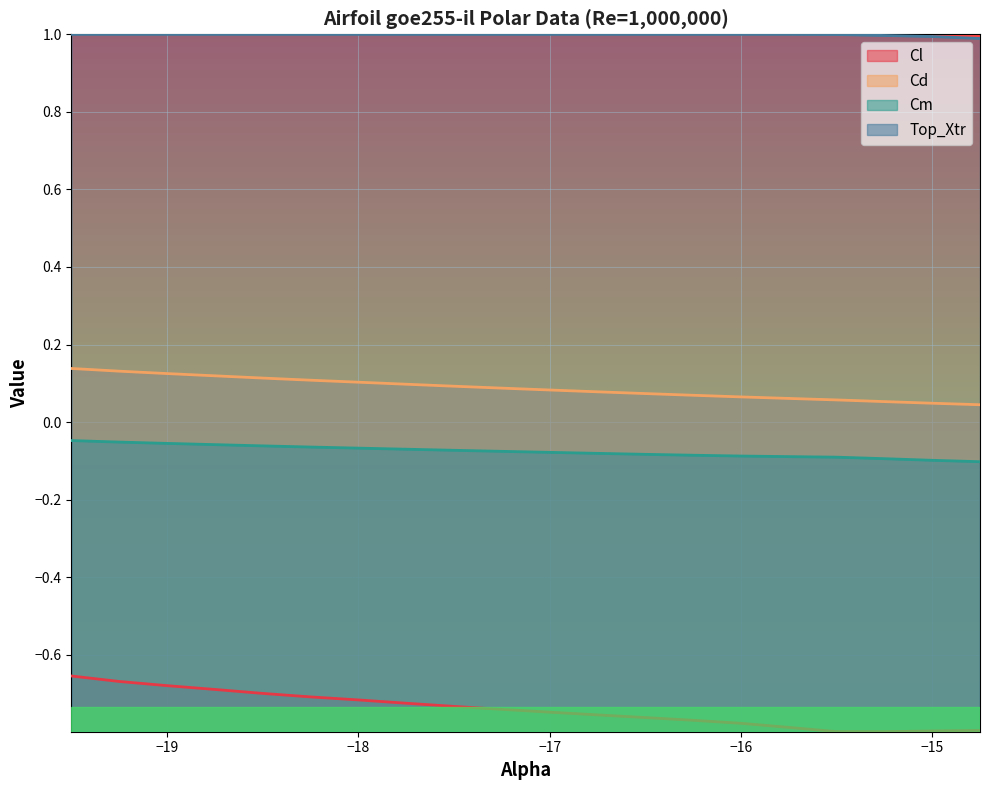

Which series has the largest total across all categories?

Top_Xtr